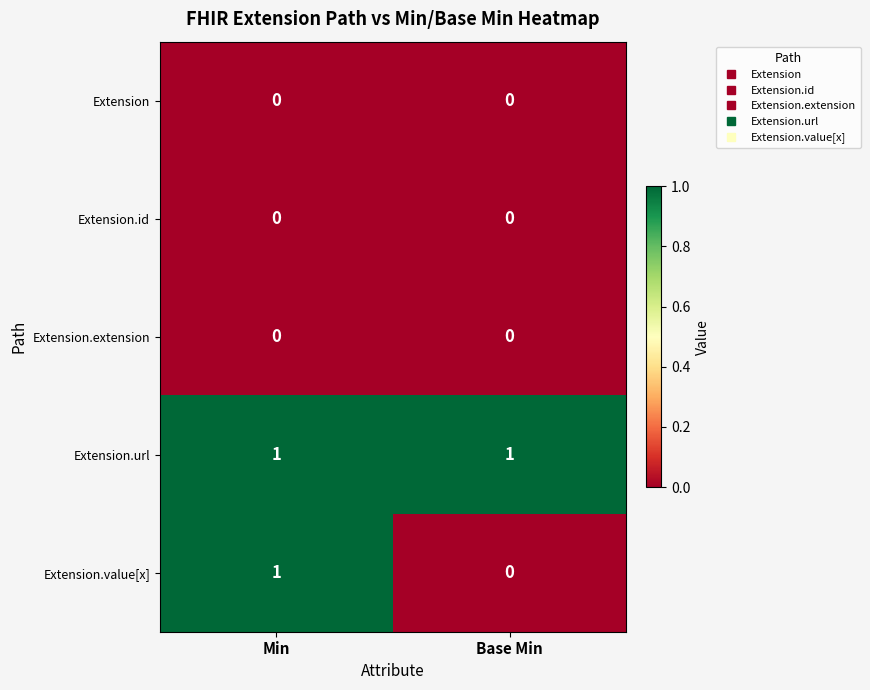

Which series changed the most between Min and Base Min?

Extension.value[x]